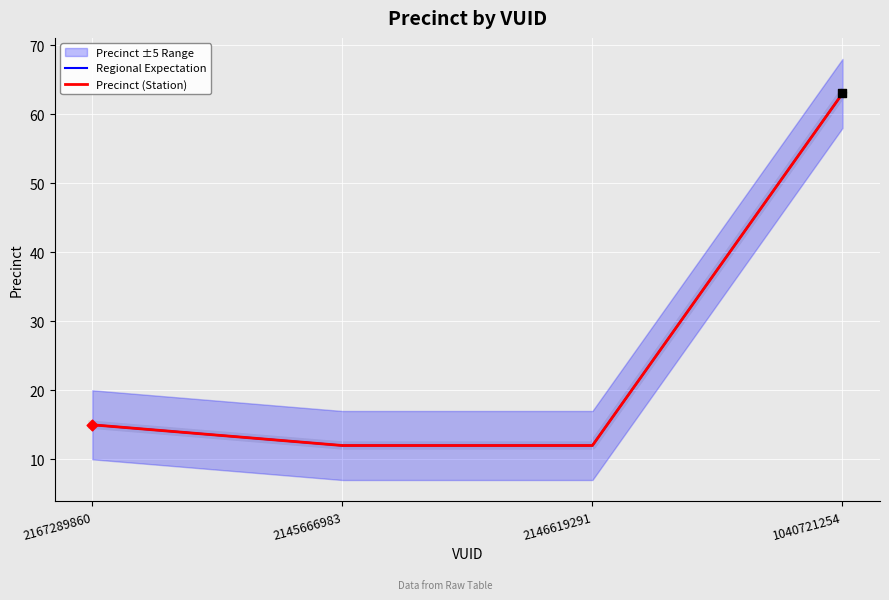

Which series reaches the minimum Y coordinate?

Regional Expectation